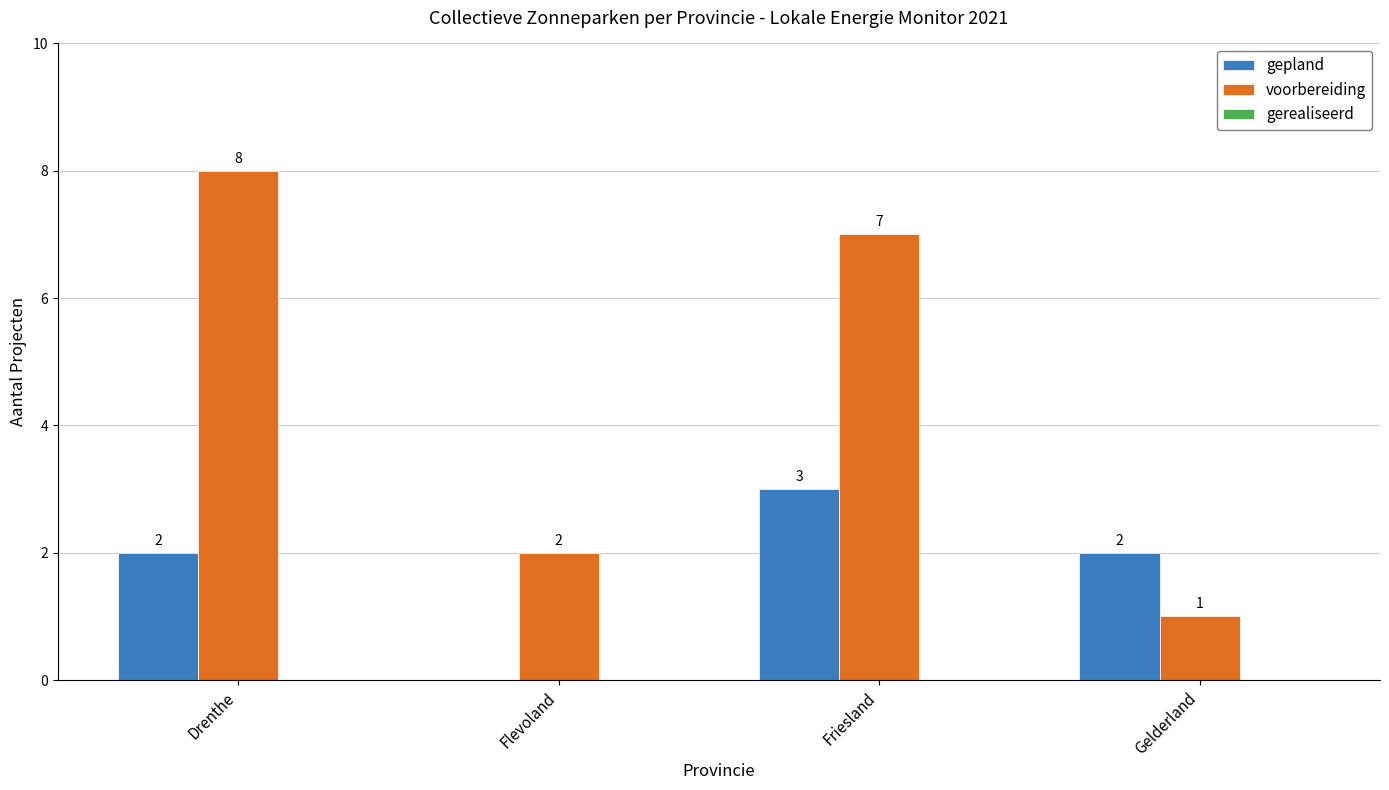

Which series changed the most between Drenthe and Flevoland?

voorbereiding